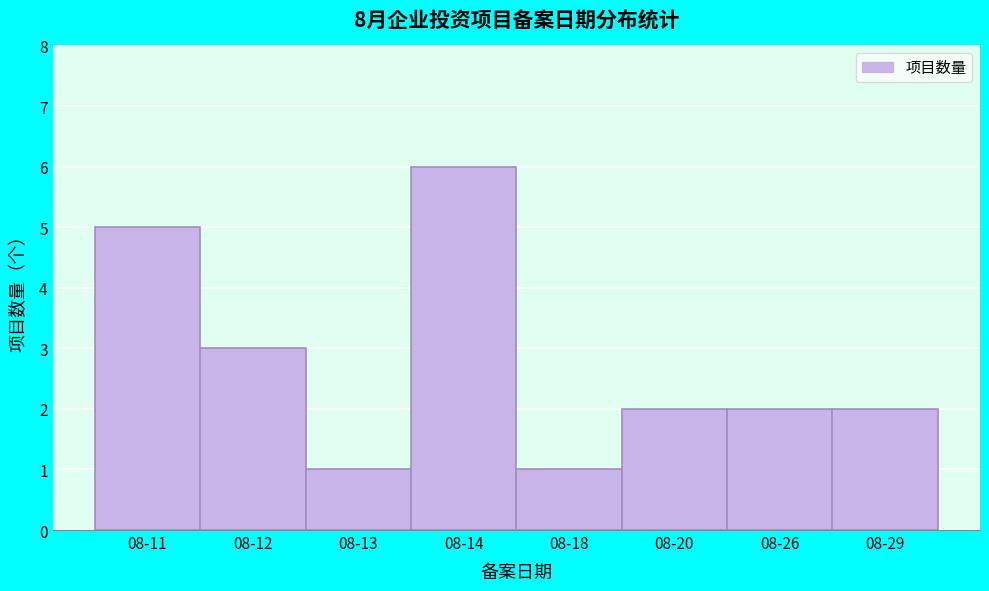

Reading left to right, transcribe all the data shown in this chart.

5	3	1	6	1	2	2	2